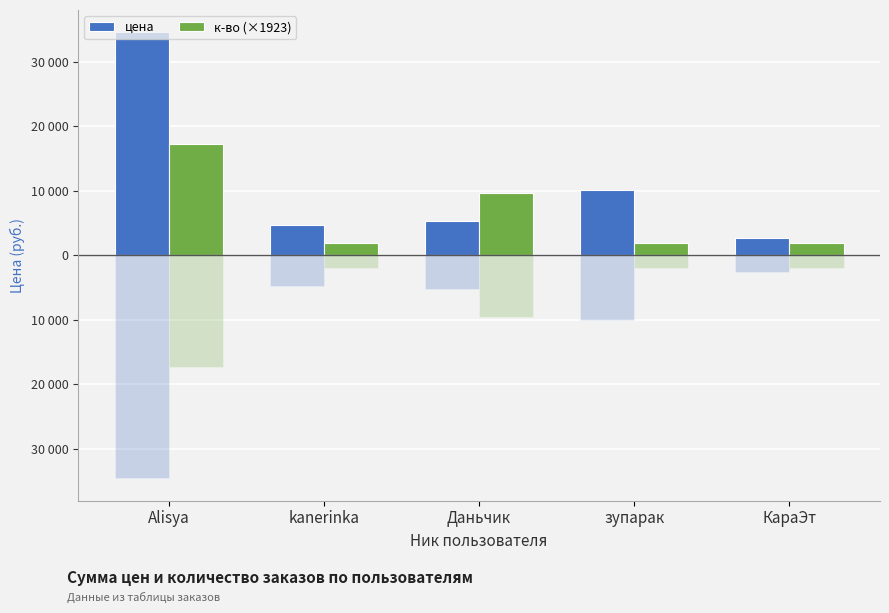

What is the minimum value shown in the chart?

1923.1